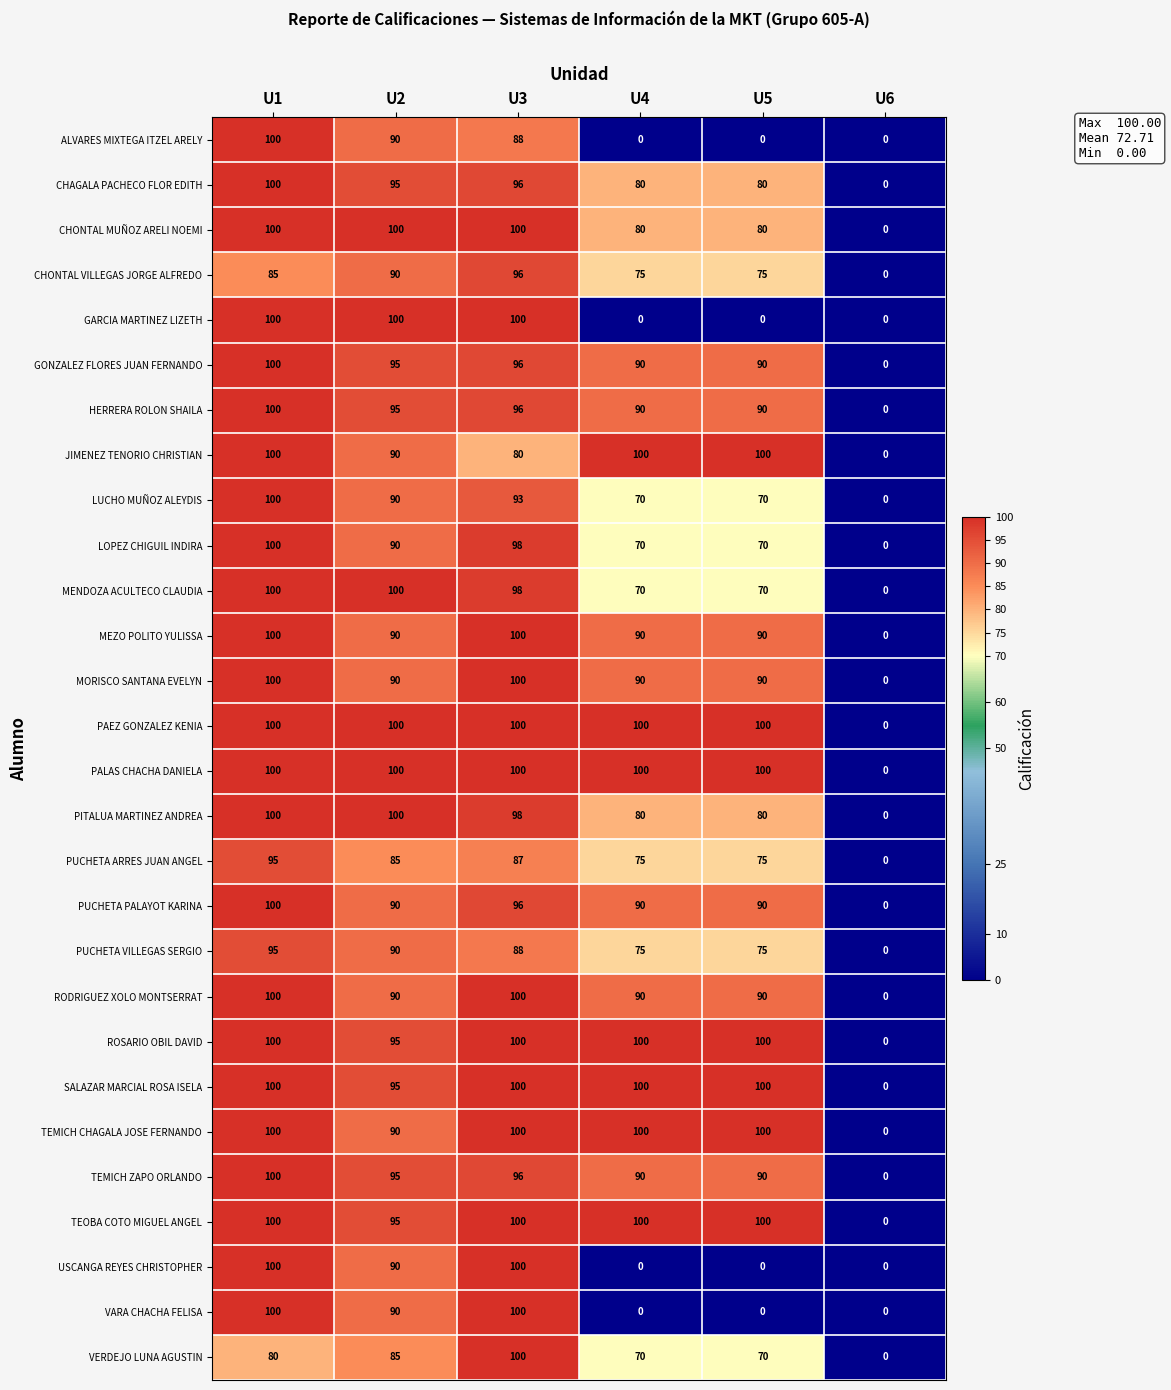

Is it true that SALAZAR MARCIAL ROSA ISELA equals 95 at U2?

True